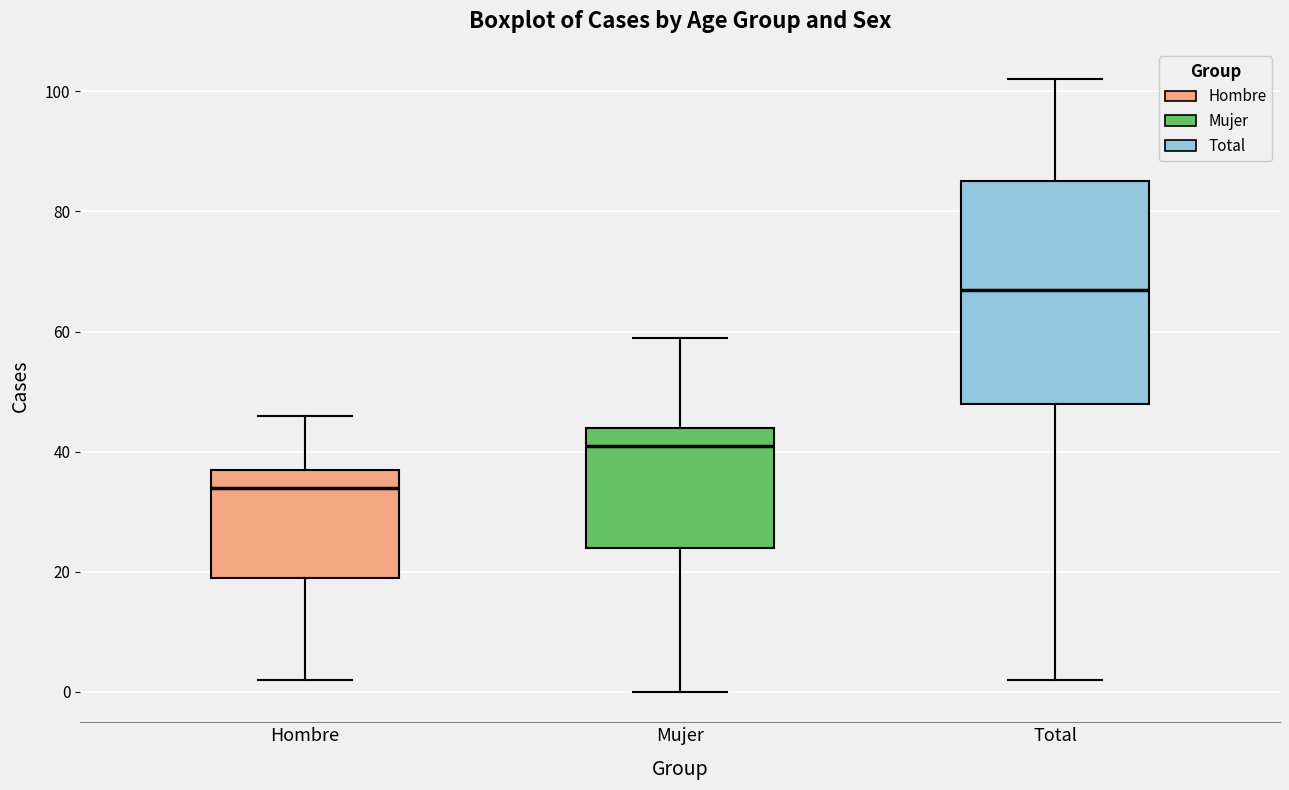

Which box is the tallest, from its lower edge to its upper edge?

Total